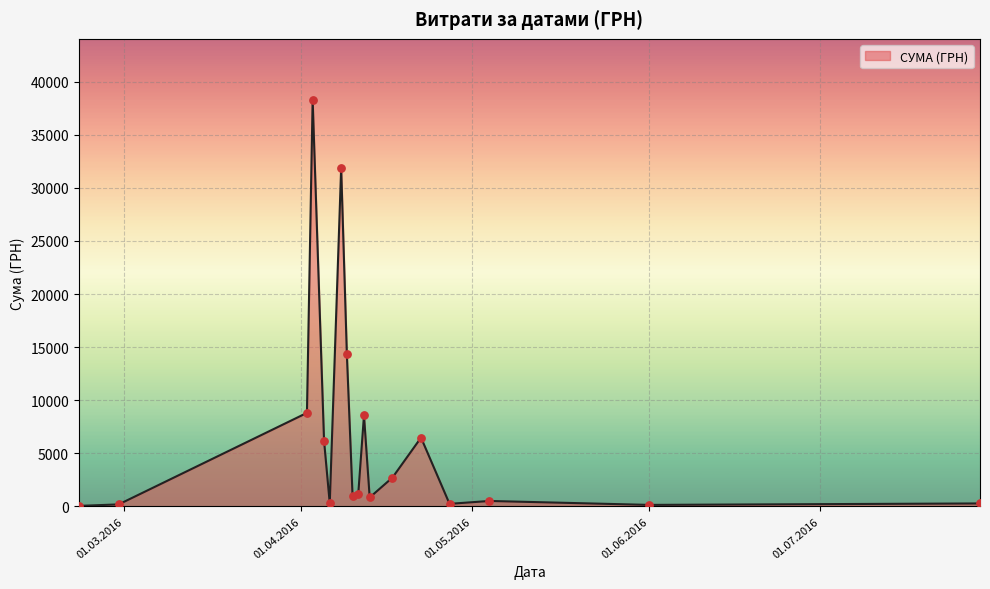

How many lines are shown in the chart?

1